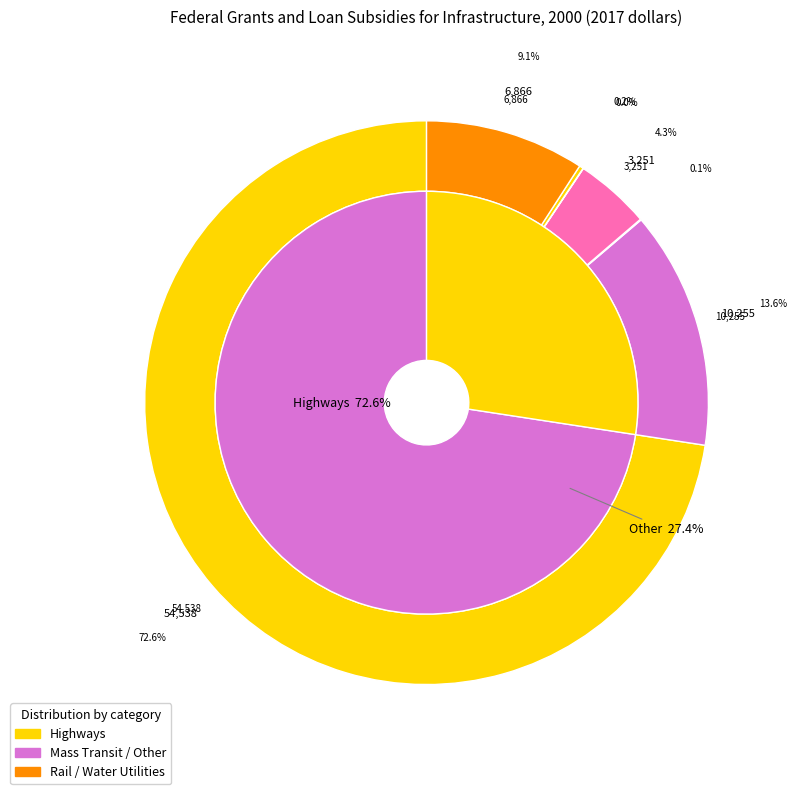

How many segments does this pie chart have?

7